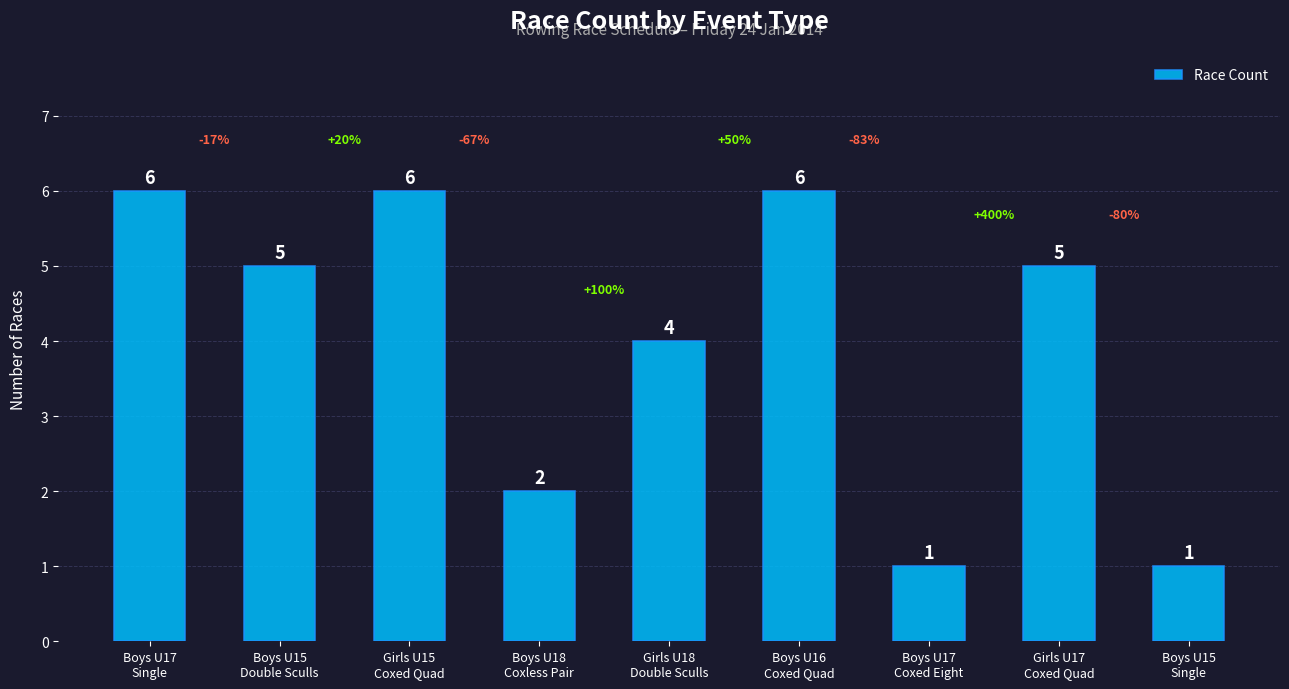

Are the bars grouped side by side (vs. stacked)?

No